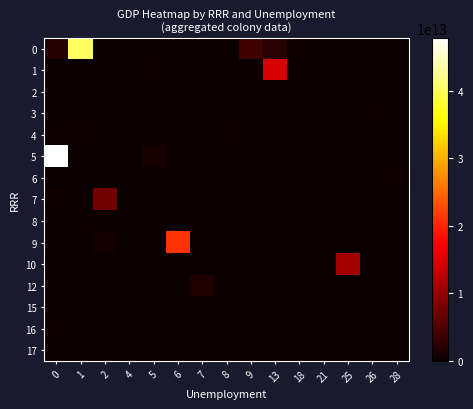

The value of row_3 at 18 is 103299006002. True or false?

False